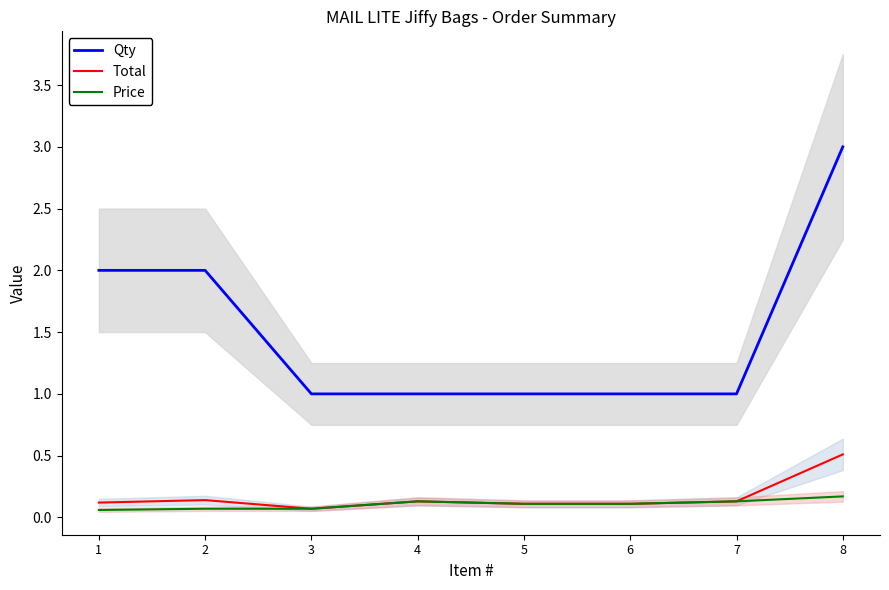

Reading left to right, extract all data points from this chart.

Qty: 1=2.0	2=2.0	3=1.0	4=1.0	5=1.0	6=1.0	7=1.0	8=3.0
Total: 1=0.1	2=0.1	3=0.1	4=0.1	5=0.1	6=0.1	7=0.1	8=0.5
Price: 1=0.1	2=0.1	3=0.1	4=0.1	5=0.1	6=0.1	7=0.1	8=0.2